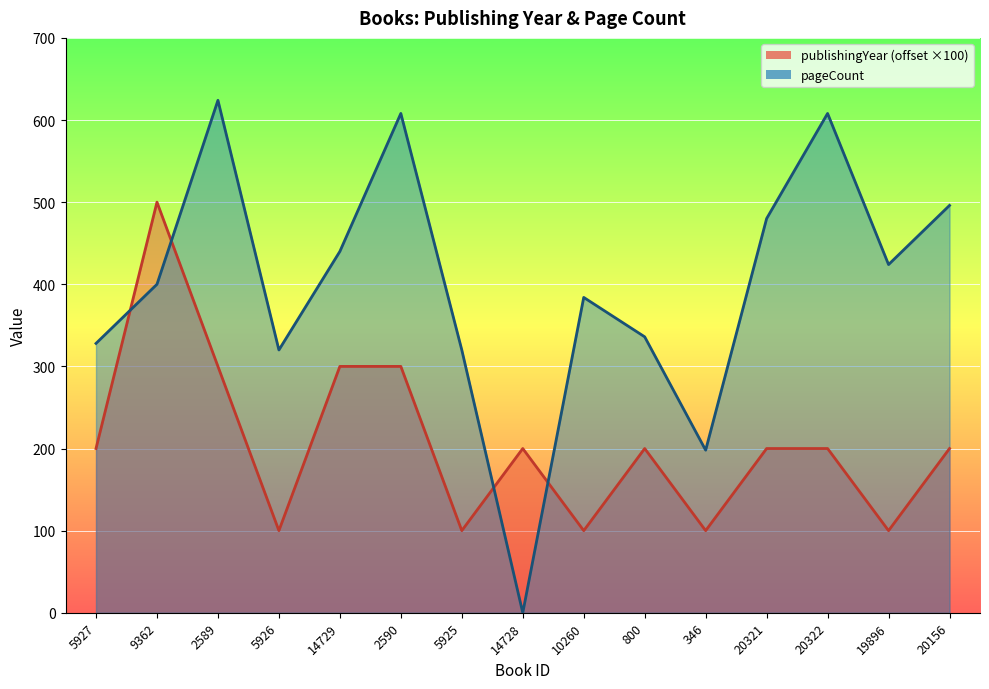

Which series has the largest total across all categories?

pageCount